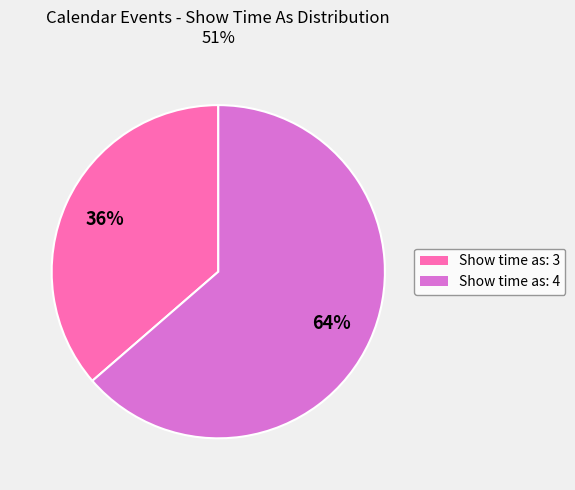

Does any single category account for the majority?

Yes